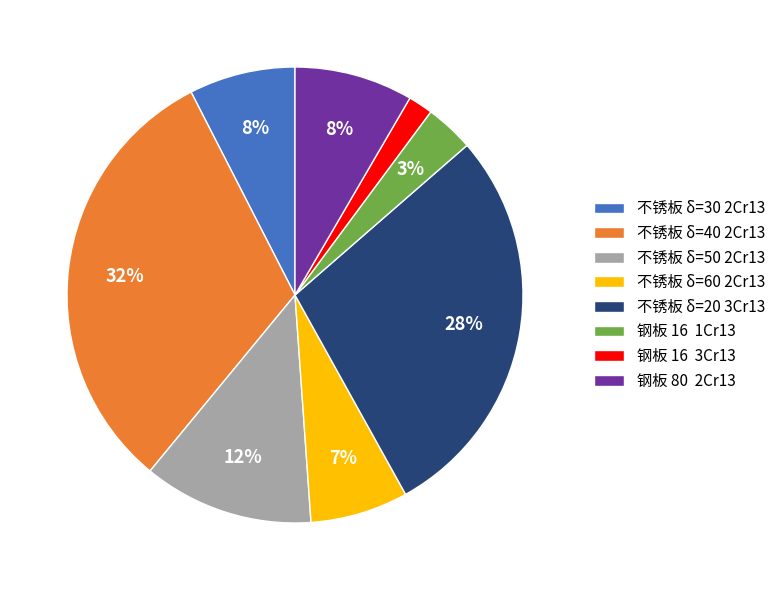

Is there a majority slice in this chart?

No